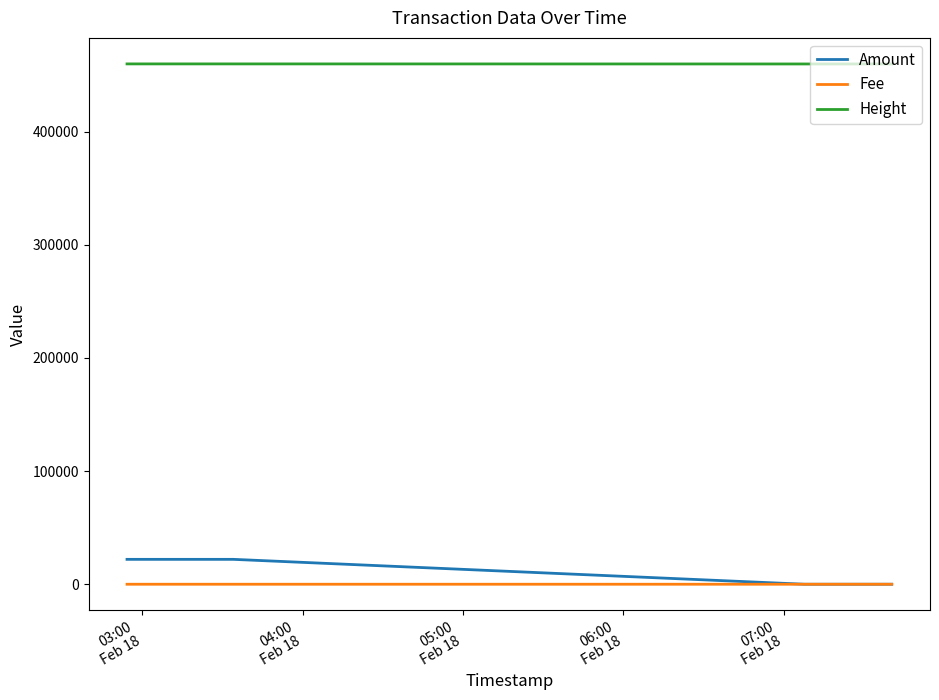

True or false: Fee and Height intersect in this chart.

False